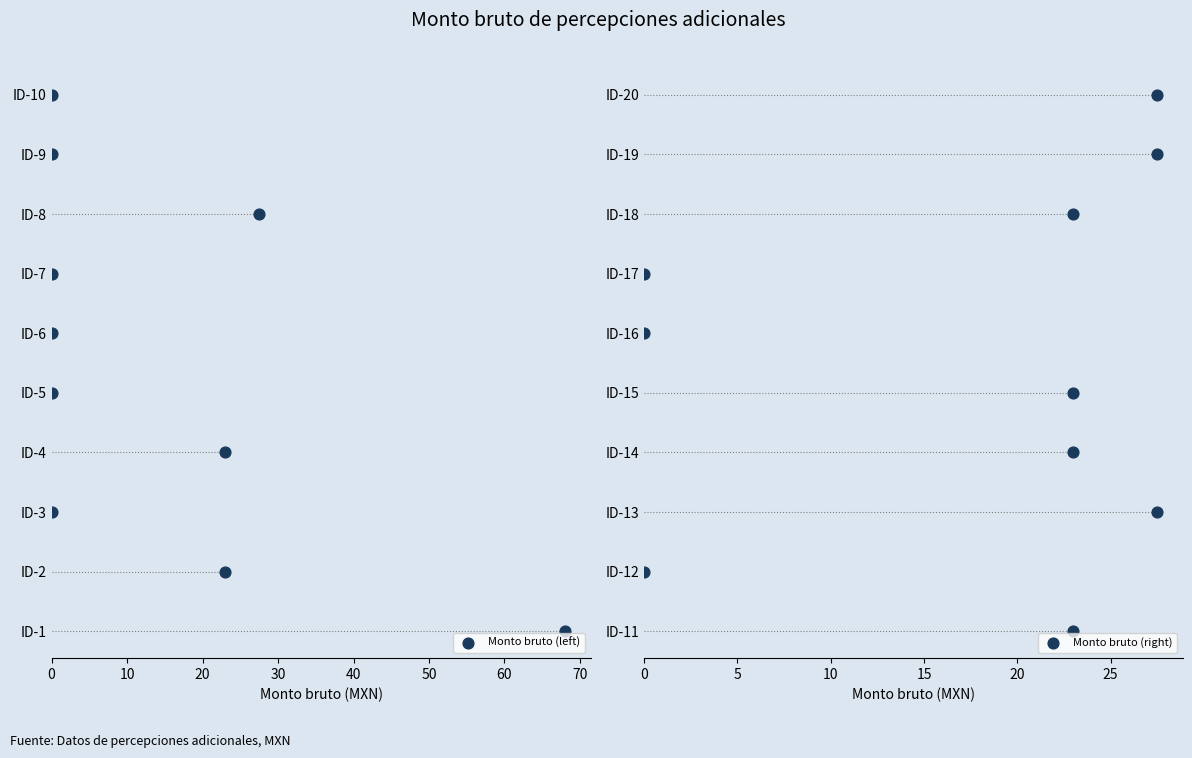

What is the total value across all series at 0?

10